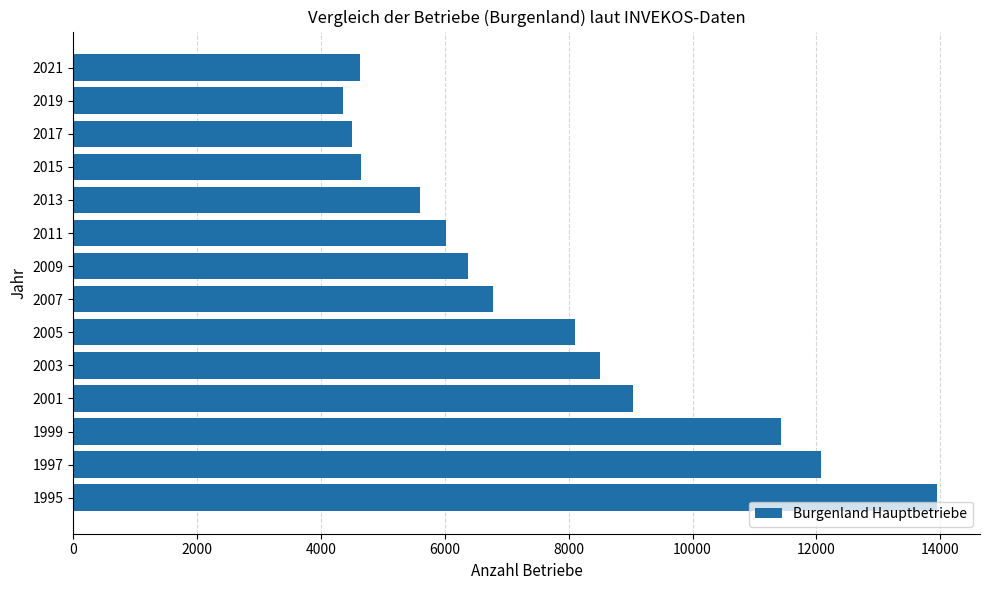

What is the maximum value shown in the chart?

13943